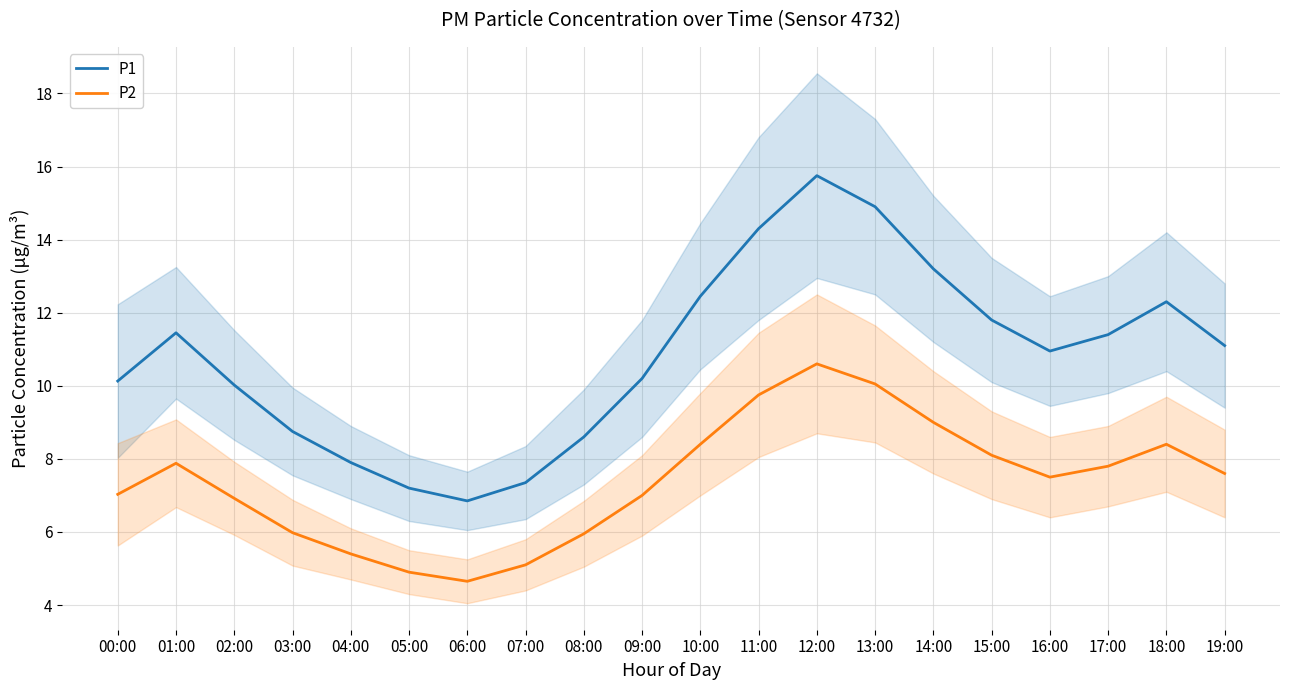

What is the sum of the P2 values at 15:00 and 19:00?

15.7